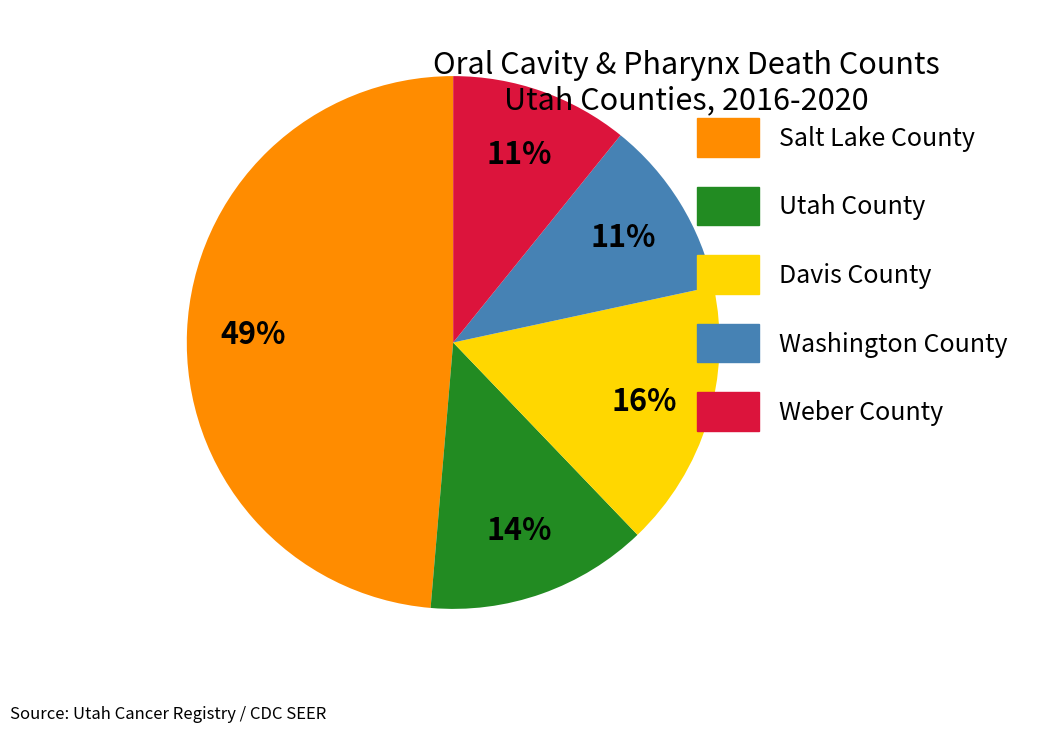

Which category has the biggest portion of the pie?

Salt Lake County